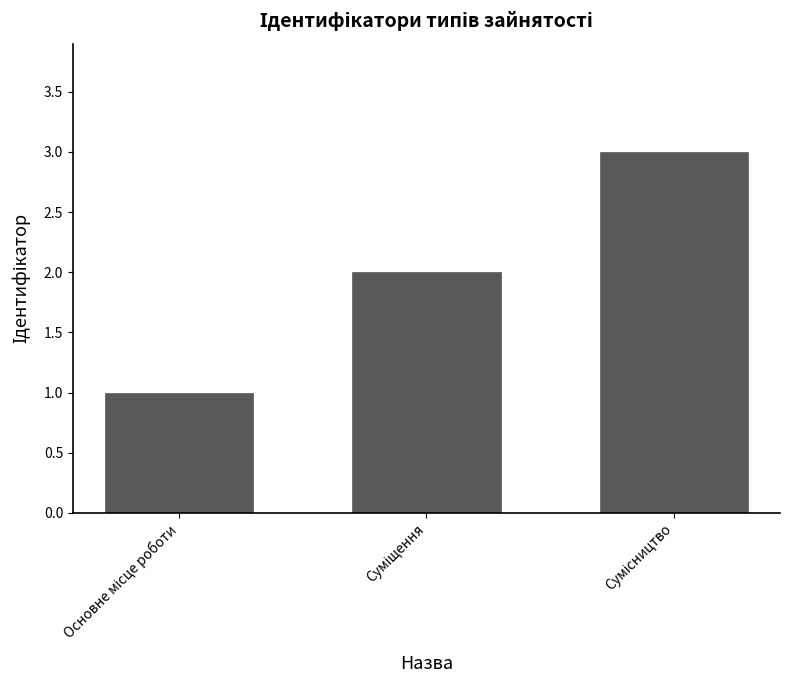

What is the value of the 1st bar from the left?

1